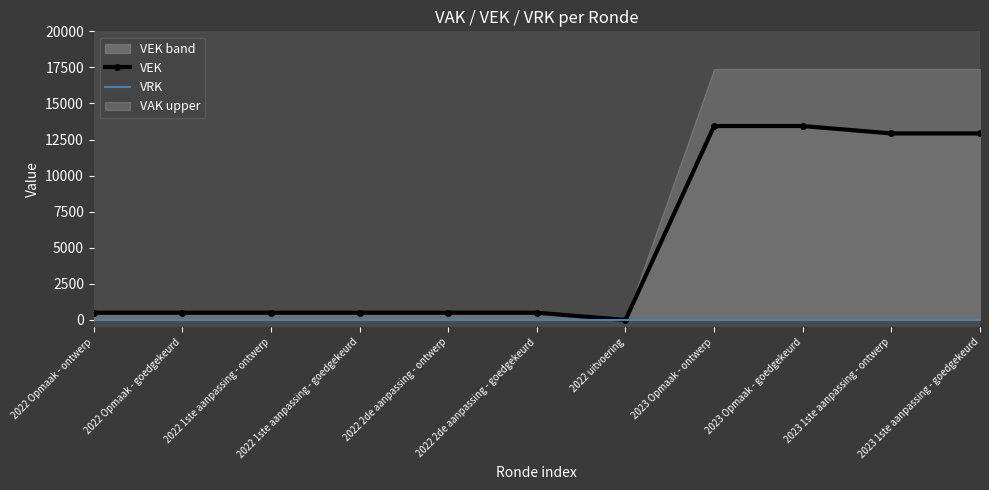

List the labels in order of VEK value, smallest first.

2022 uitvoering, 2022 Opmaak - ontwerp, 2022 Opmaak - goedgekeurd, 2022 1ste aanpassing - ontwerp, 2022 1ste aanpassing - goedgekeurd, 2022 2de aanpassing - ontwerp, 2022 2de aanpassing - goedgekeurd, 2023 1ste aanpassing - ontwerp, 2023 1ste aanpassing - goedgekeurd, 2023 Opmaak - ontwerp, 2023 Opmaak - goedgekeurd